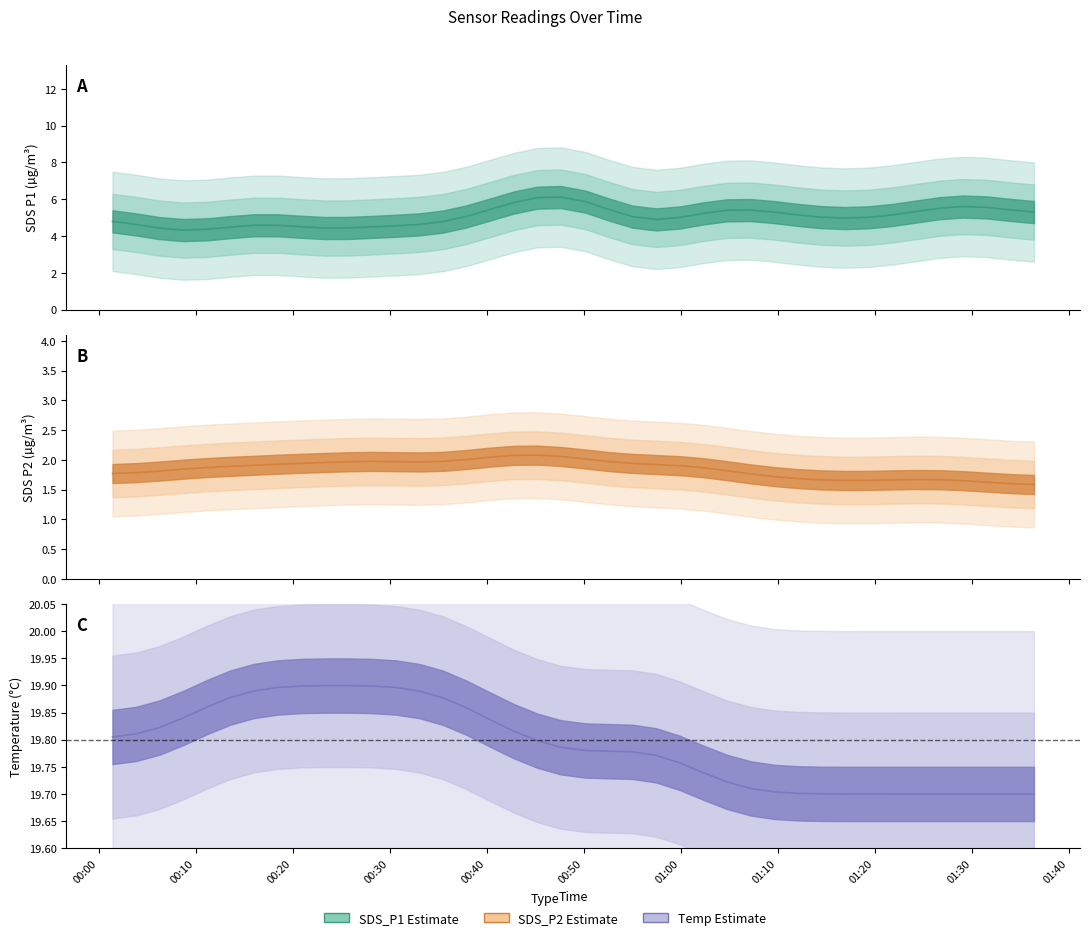

How many values in the SDS_P1 series exceed 4?

28